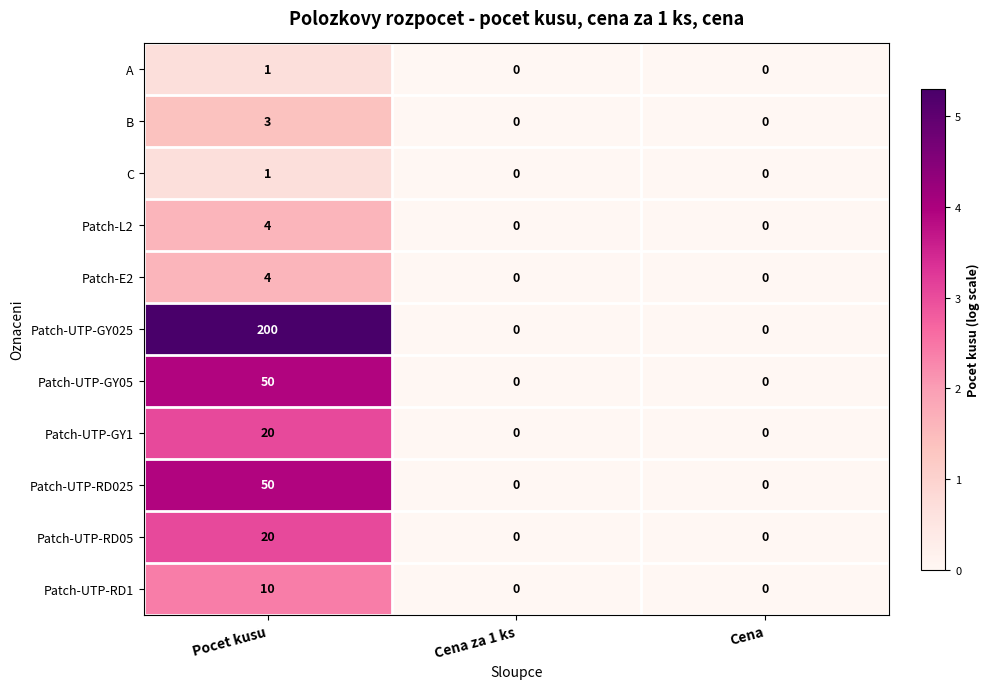

Between Pocet kusu and Cena za 1 ks, which series saw the biggest shift?

Patch-UTP-GY025